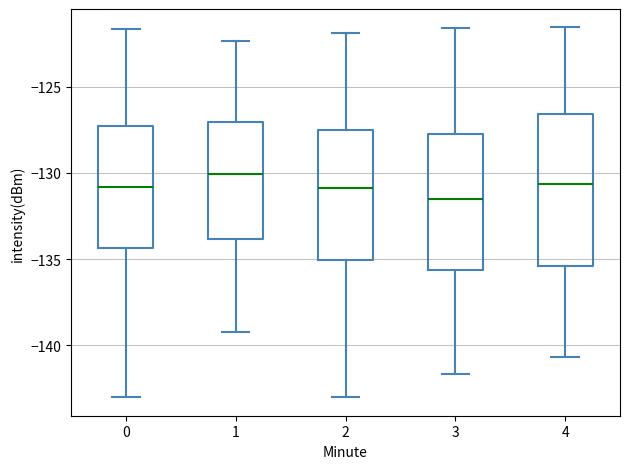

Where does the lower whisker of the box at x = 1 end on the y-axis? The values are not printed on the chart, so give them approximately, as read against the axis.

-139.0